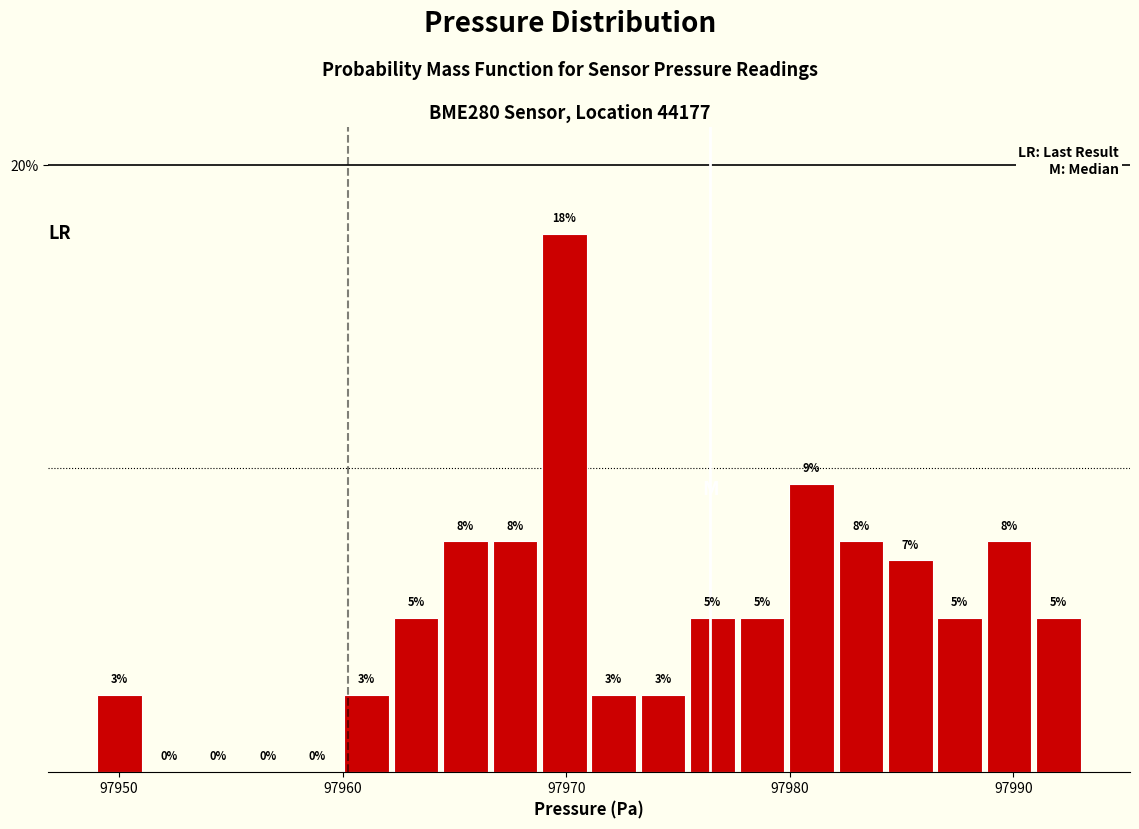

Around what value on the x-axis is the tallest bar? Give the approximate position of its centre, as read against the axis.

97970